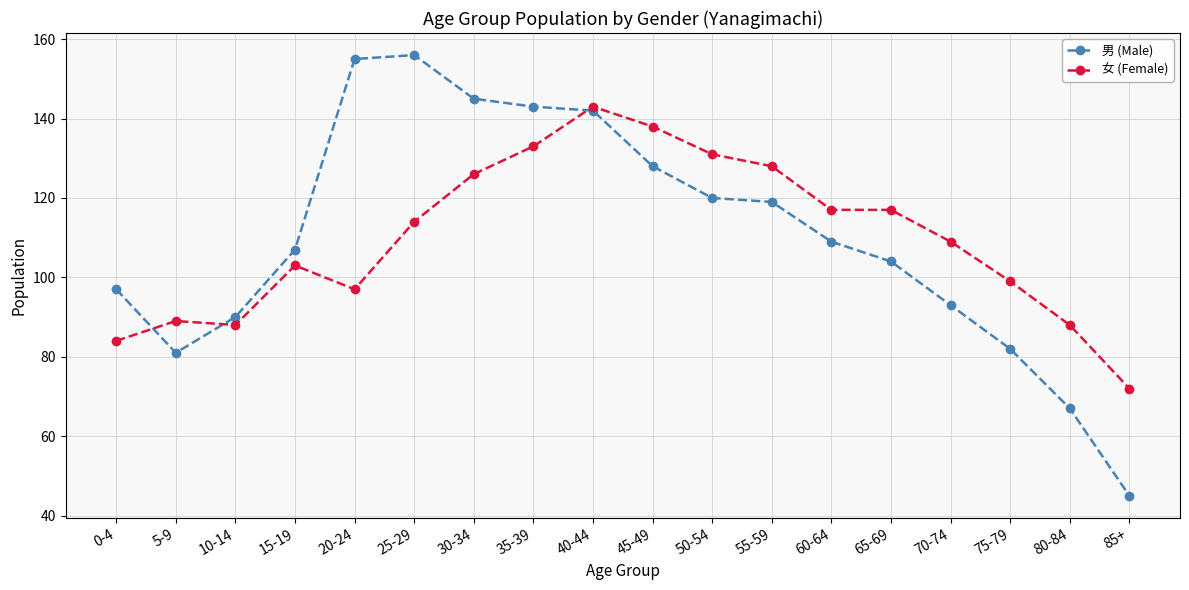

In 男 (Male), how many points are lower than both neighbors (excluding endpoints)?

1